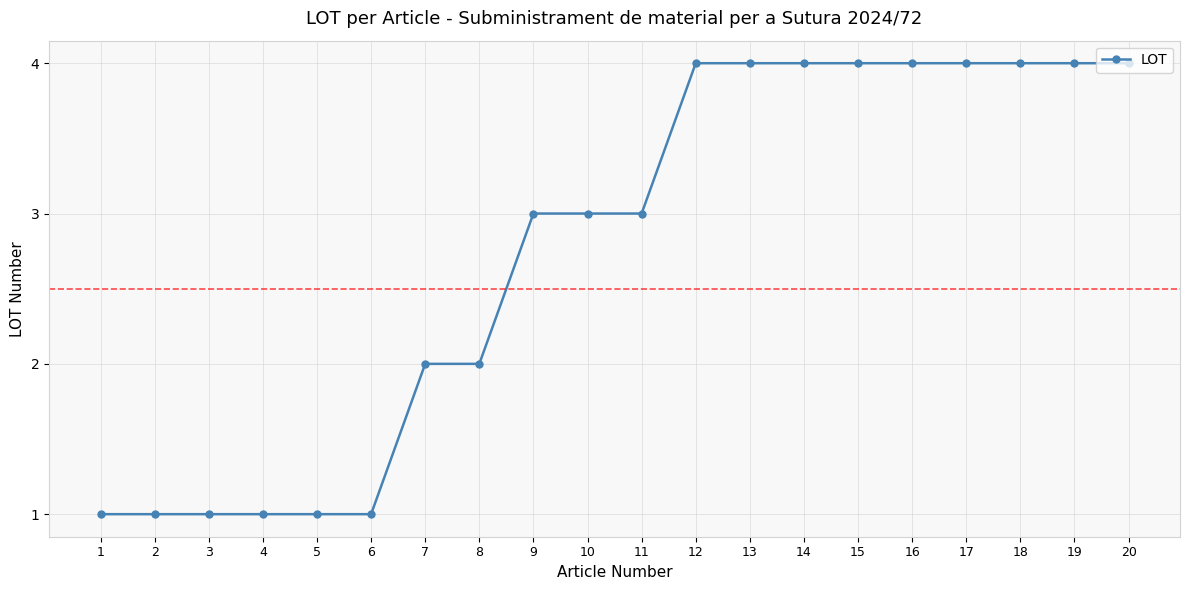

Read the value at 19.

4